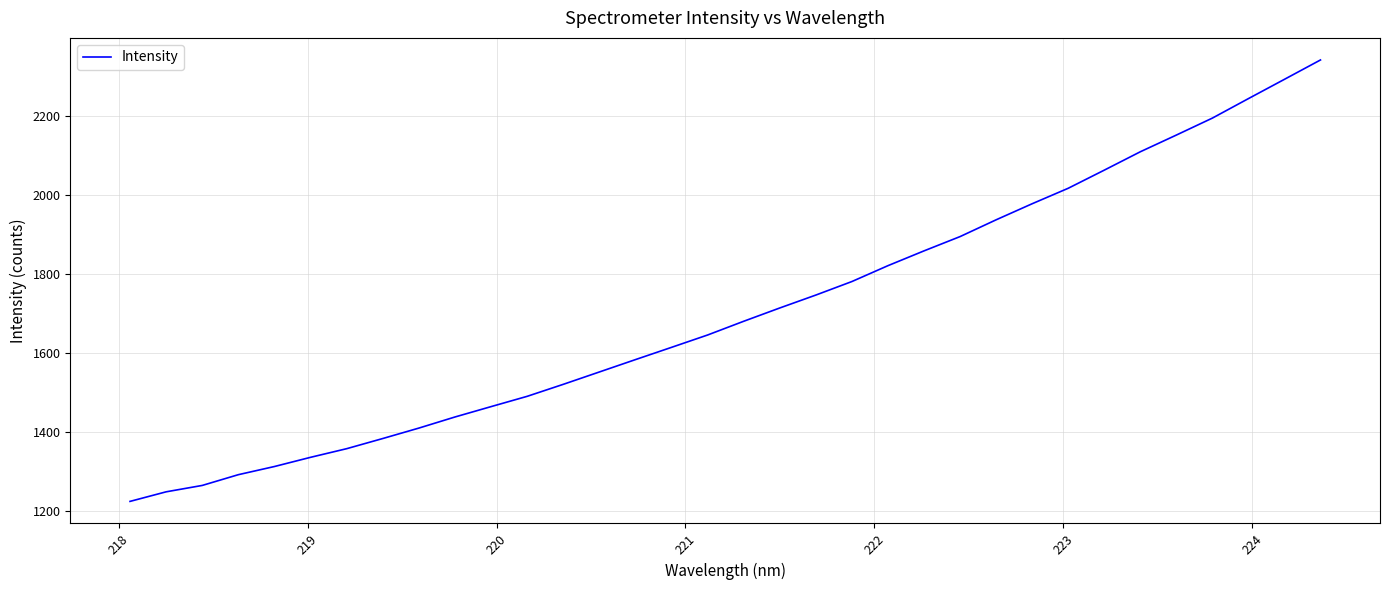

What is the smallest value displayed?

1225.4